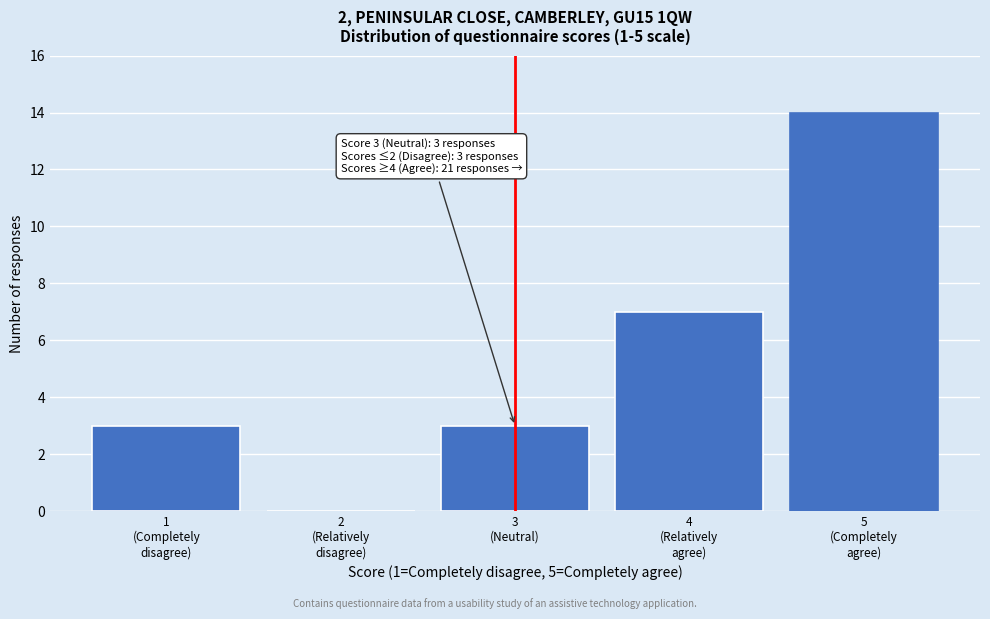

What is the sum of all values?

27